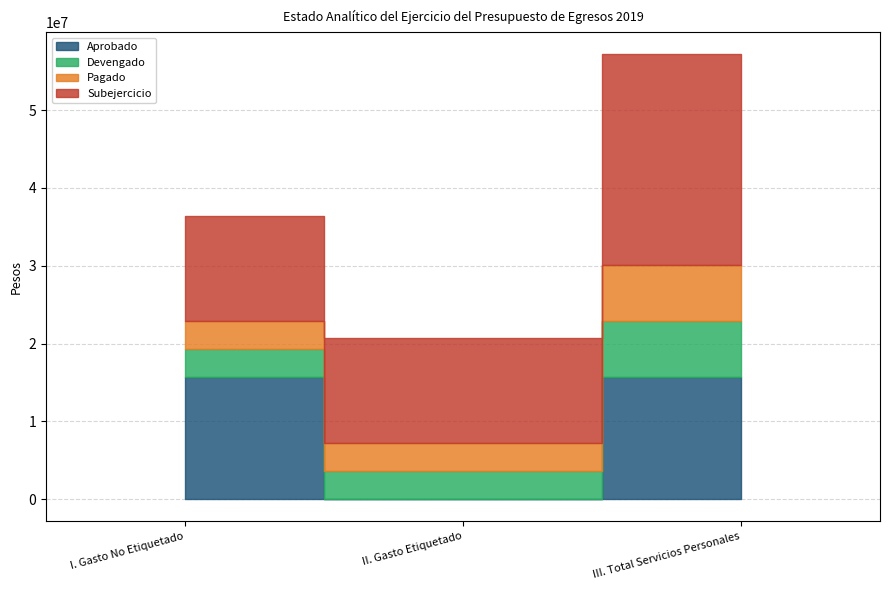

Reading left to right, what are all the values shown in this chart?

Aprobado: 15717933.0	0.0	15717933.0
Devengado: 3618529.6	3585873.0	7204402.6
Pagado: 3618529.6	3585873.0	7204402.6
Subejercicio: 13490682.3	13523339.1	27014021.4